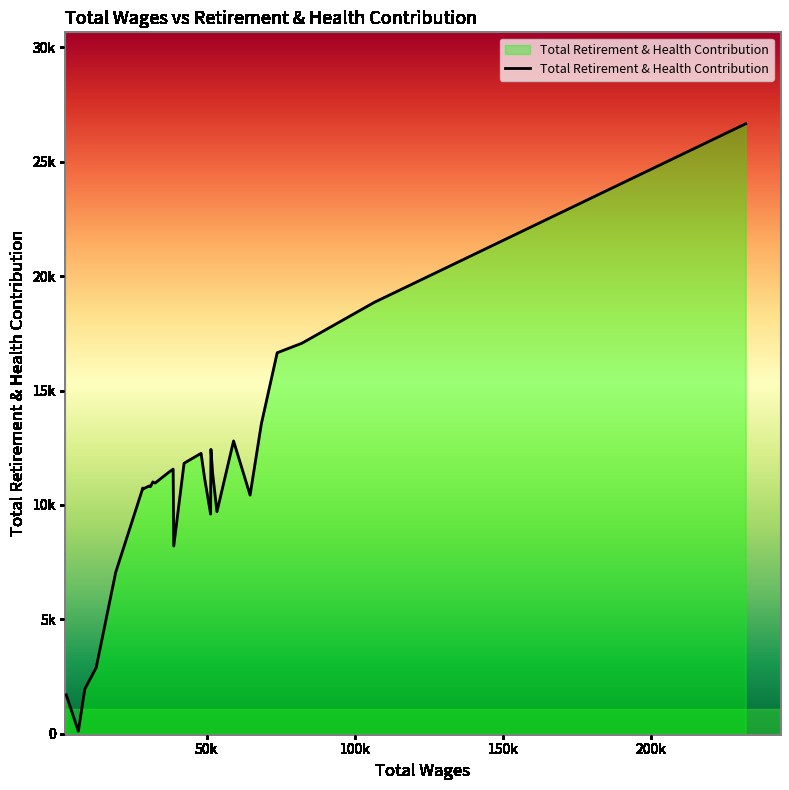

Where is the first local maximum?

6